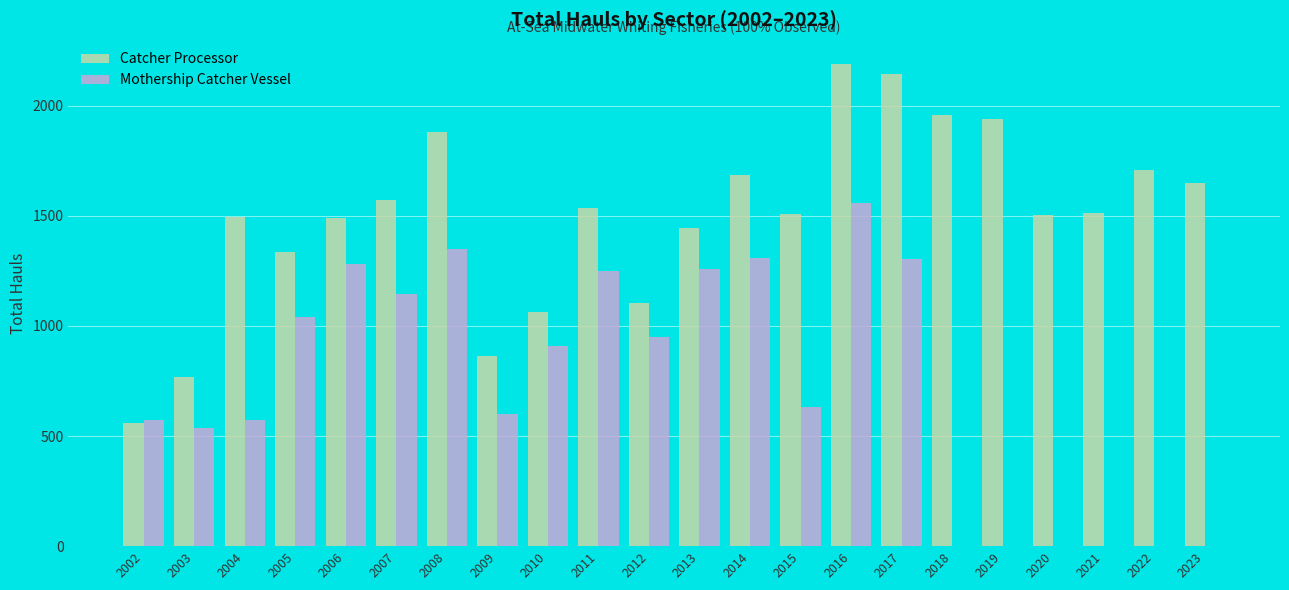

Is the value of Catcher Processor at 2002 greater than the value of Mothership Catcher Vessel at 2013?

No